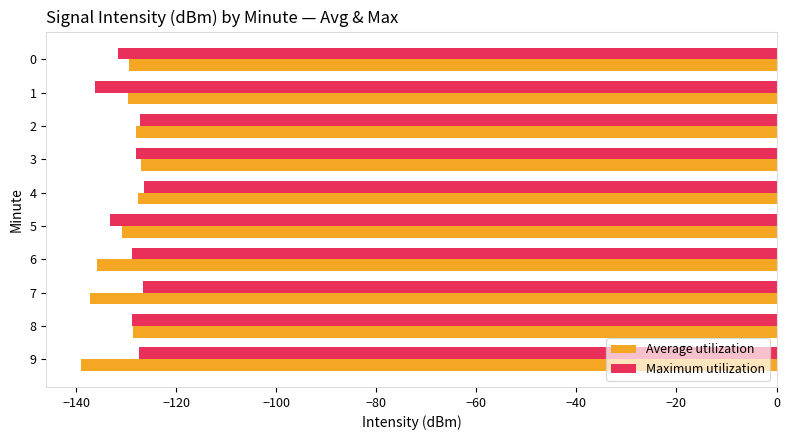

True or false: Maximum utilization has a value of -53.4 at 8.

False